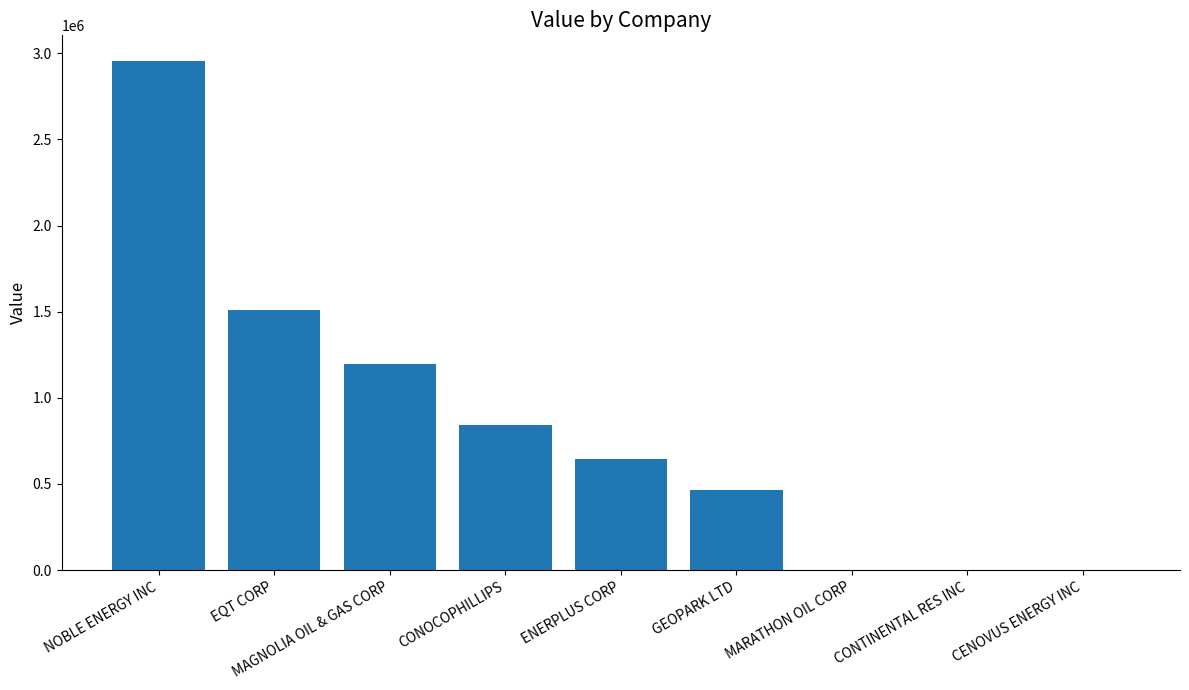

Which category has the highest value across all series?

NOBLE ENERGY INC